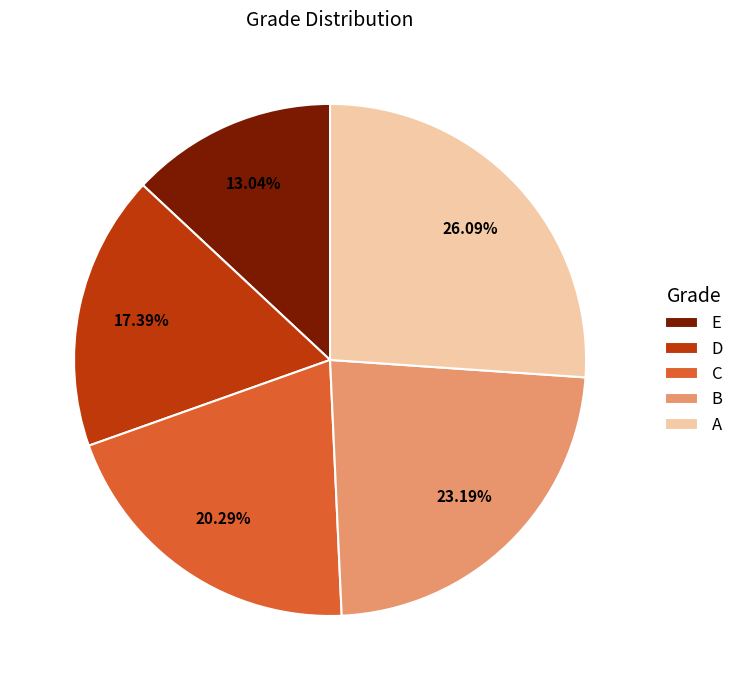

Which slice is the smallest?

E